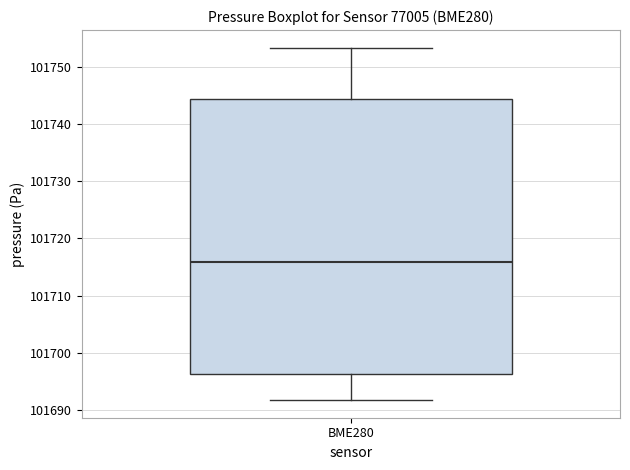

Read this box plot against the y-axis: the position of the median line, the range covered by the box, and the ends of both whiskers. The values are not printed on the chart, so give them approximately, as read against the axis.

median 101716, box 101696 to 101744, whiskers 101692 to 101753